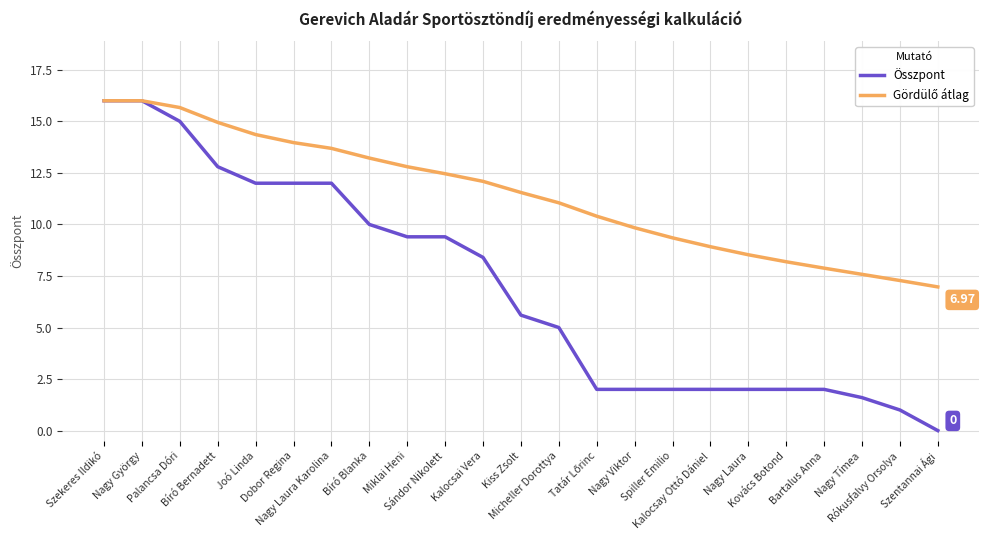

At how many categories does at least one series exceed 10?

14